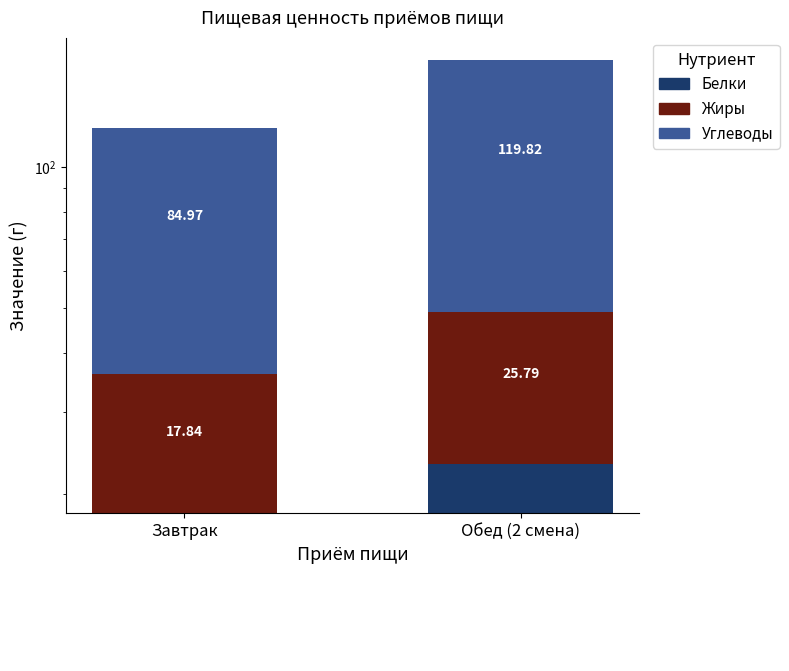

What is the sum of all Жиры values?

43.6